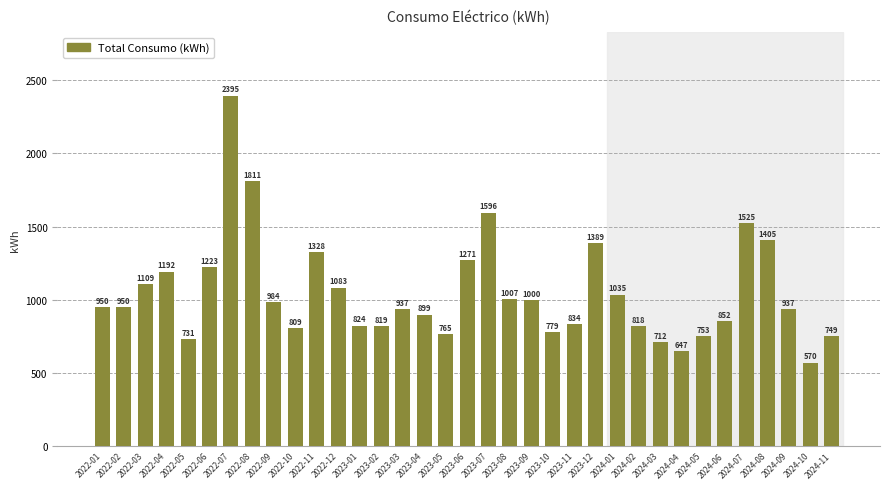

Read the value at 2022-12.

1083